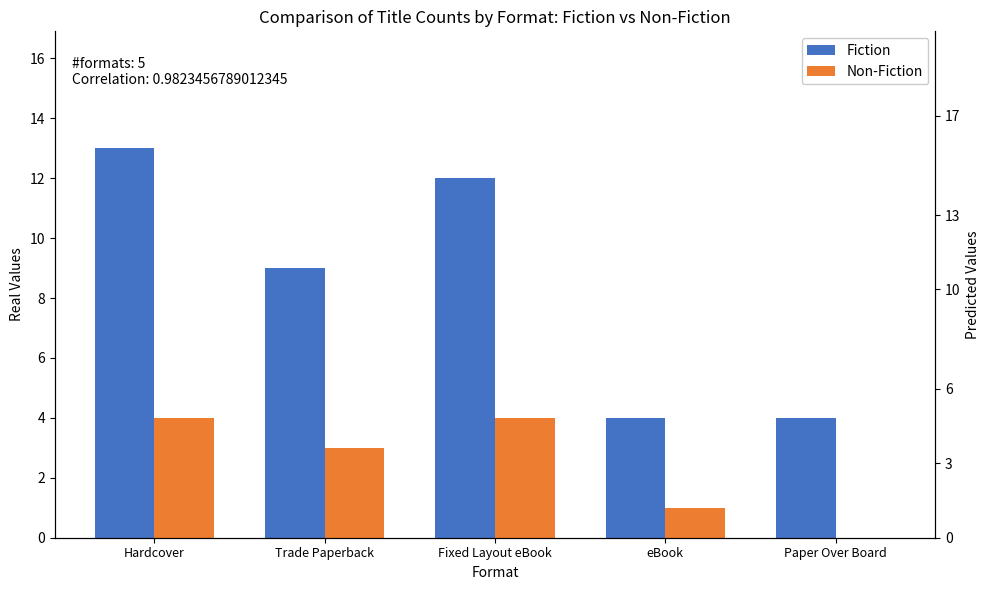

Which category has the lowest value across all series?

Paper Over Board